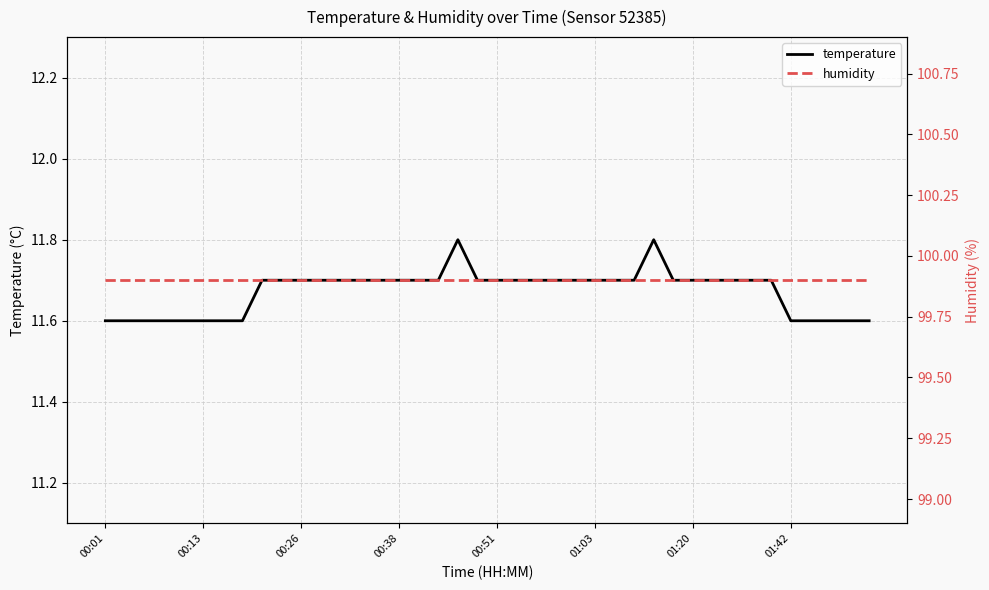

Which series has the widest spread of values?

temperature